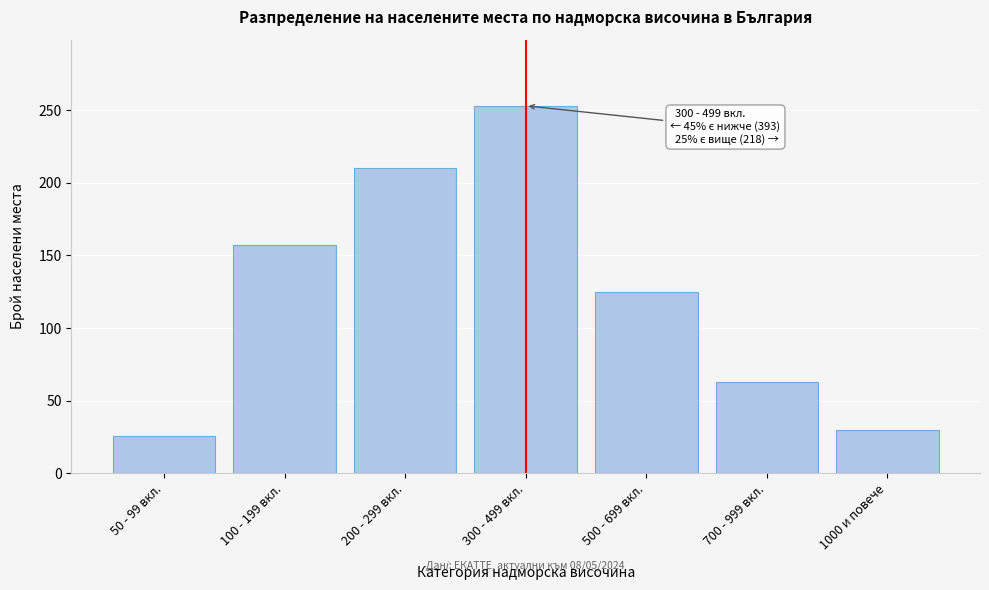

Reading left to right, extract all data points from this chart.

50 - 99 вкл.=26	100 - 199 вкл.=157	200 - 299 вкл.=210	300 - 499 вкл.=253	500 - 699 вкл.=125	700 - 999 вкл.=63	1000 и повече=30